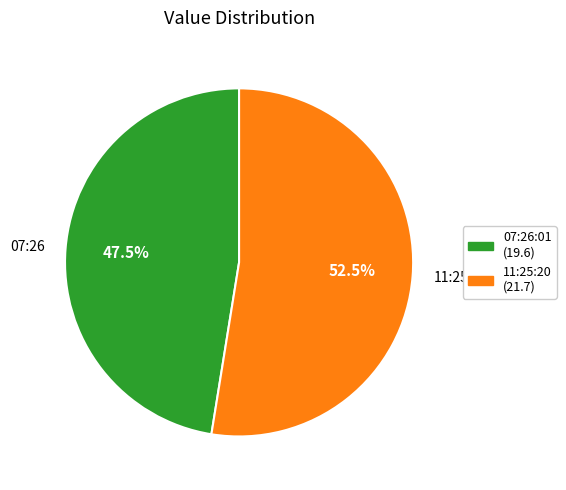

Does any single category account for the majority?

Yes